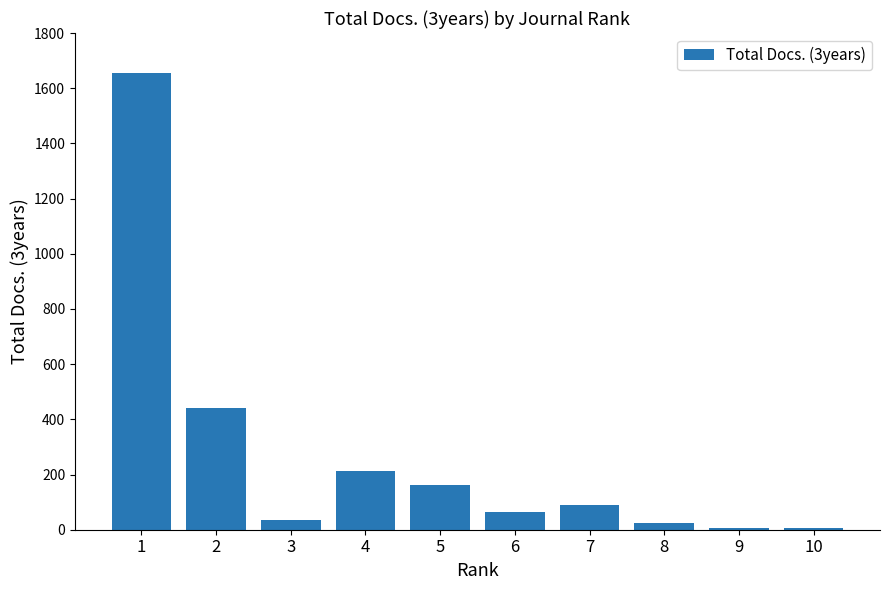

What value does the data have at 6?

65